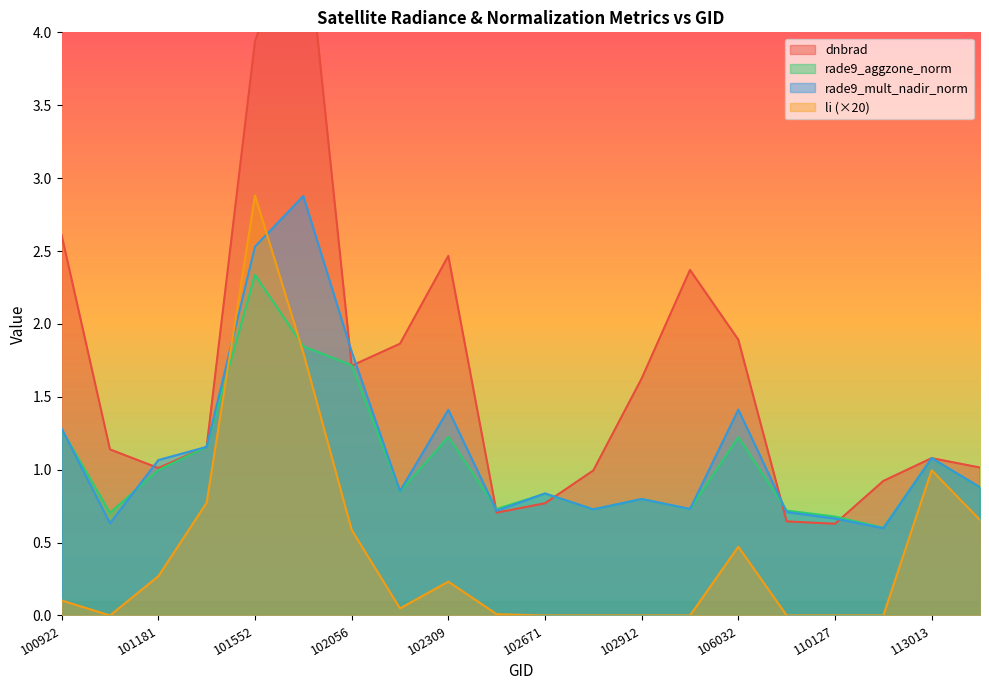

What is the spread (max minus min) of values at 101304?

0.4